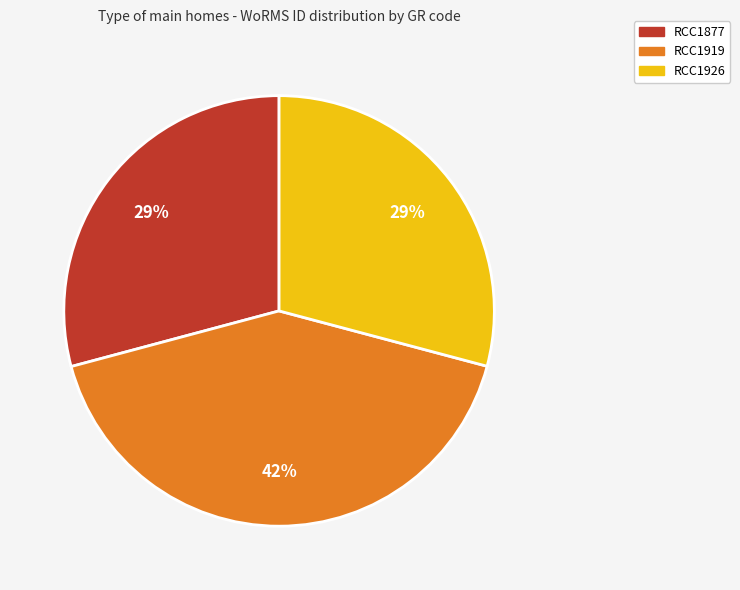

Is it true that RCC1877 is 34% of the pie?

False